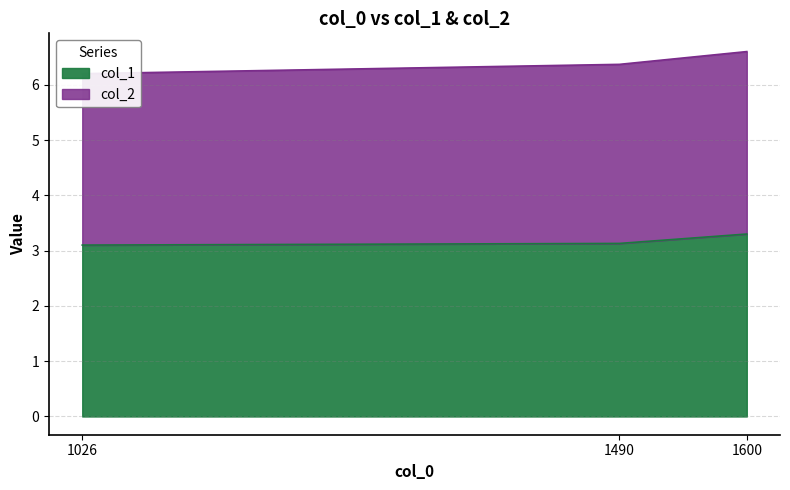

Which label corresponds to the largest value in the chart?

1600.0